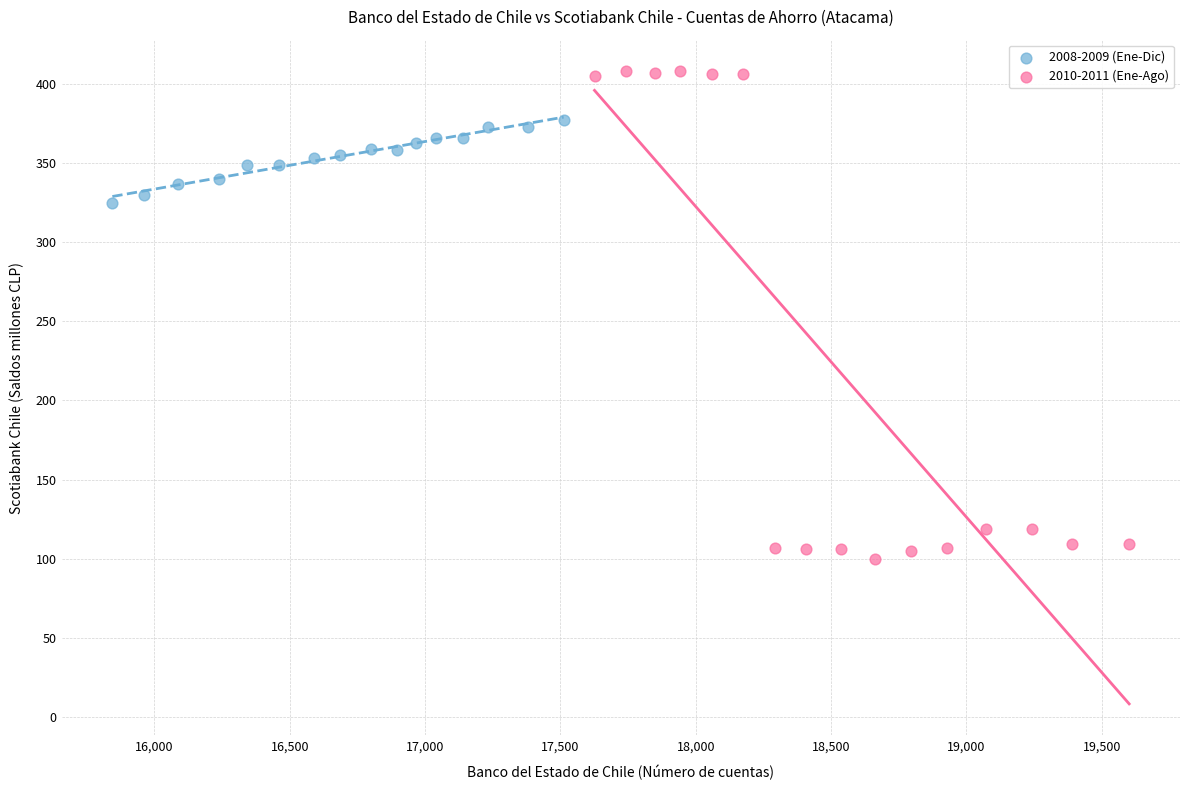

What are all the series names shown in the legend?

2008-2009 (Ene-Dic), 2010-2011 (Ene-Ago)